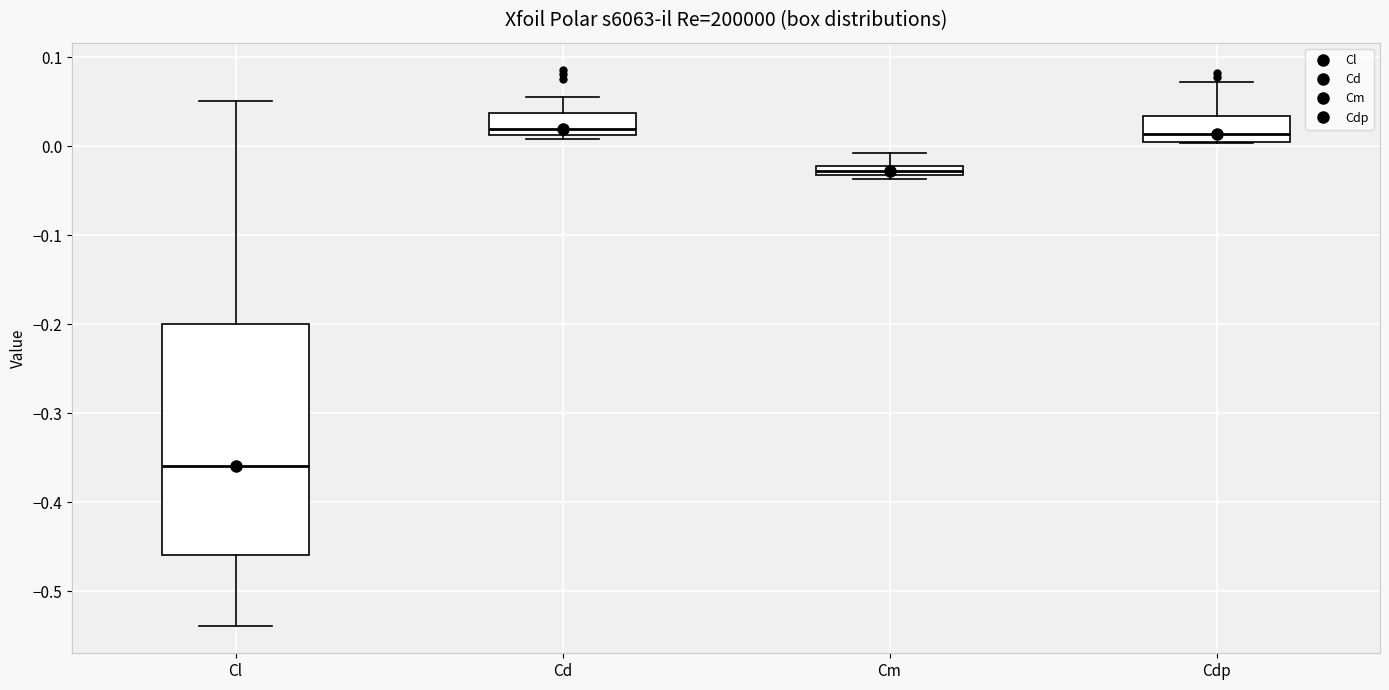

Which box is the tallest, from its lower edge to its upper edge?

Cl